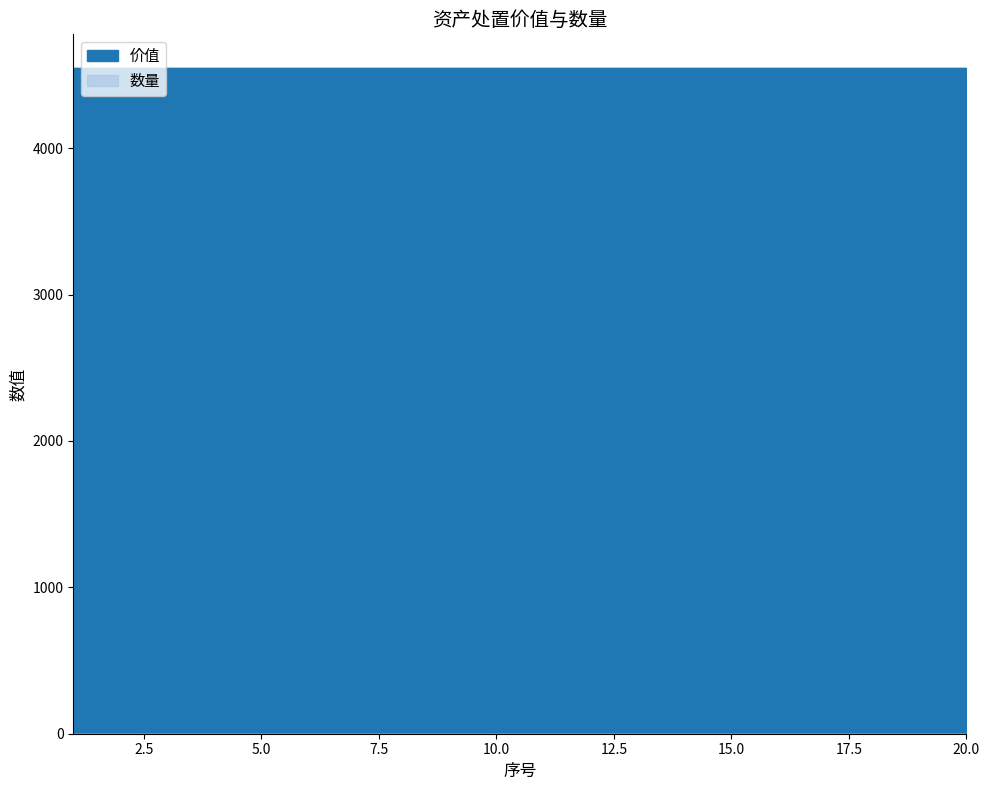

How many data points does each series have?

20